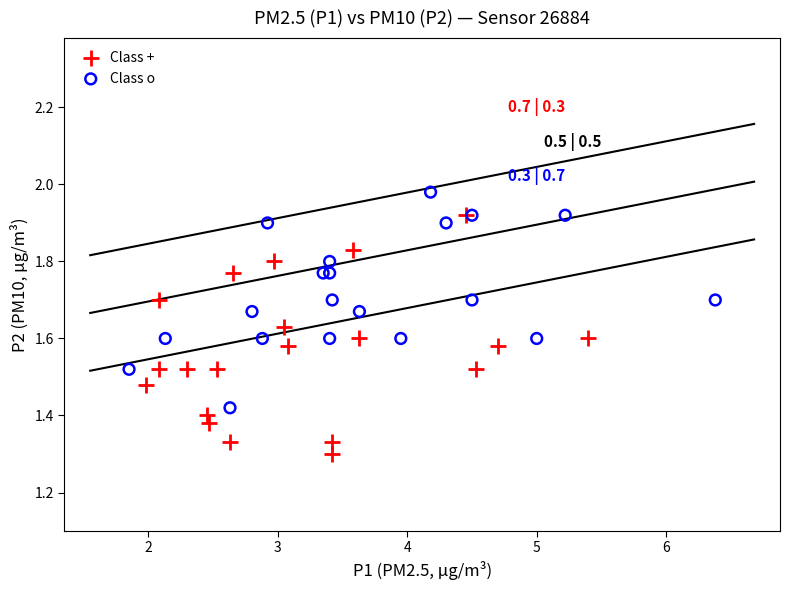

Which series contains the lowest Y value?

Class +